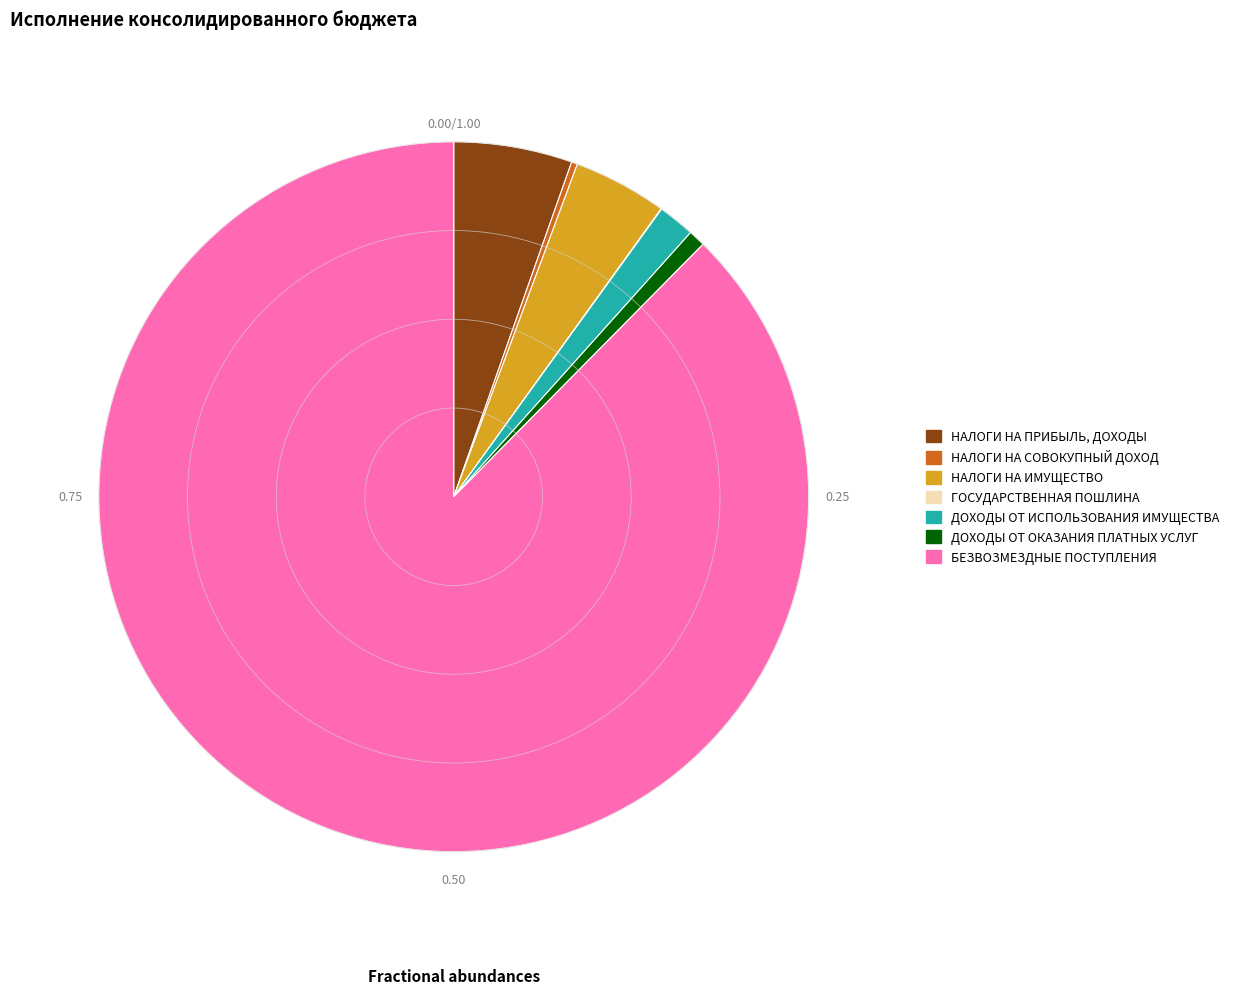

Which category has the smallest portion of the pie?

ГОСУДАРСТВЕННАЯ ПОШЛИНА